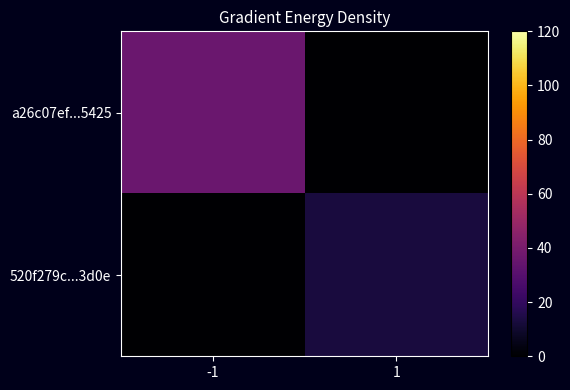

What is the total value across all series at 1?

13